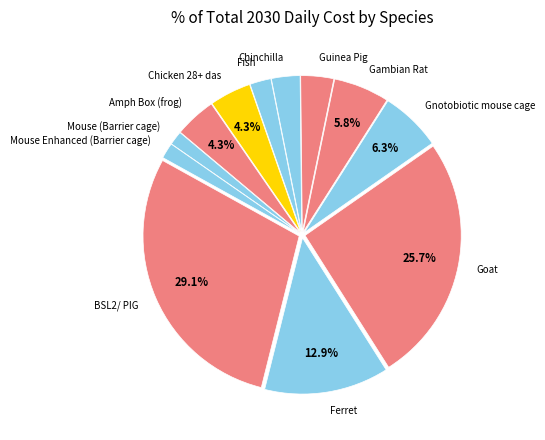

How many segments does this pie chart have?

12